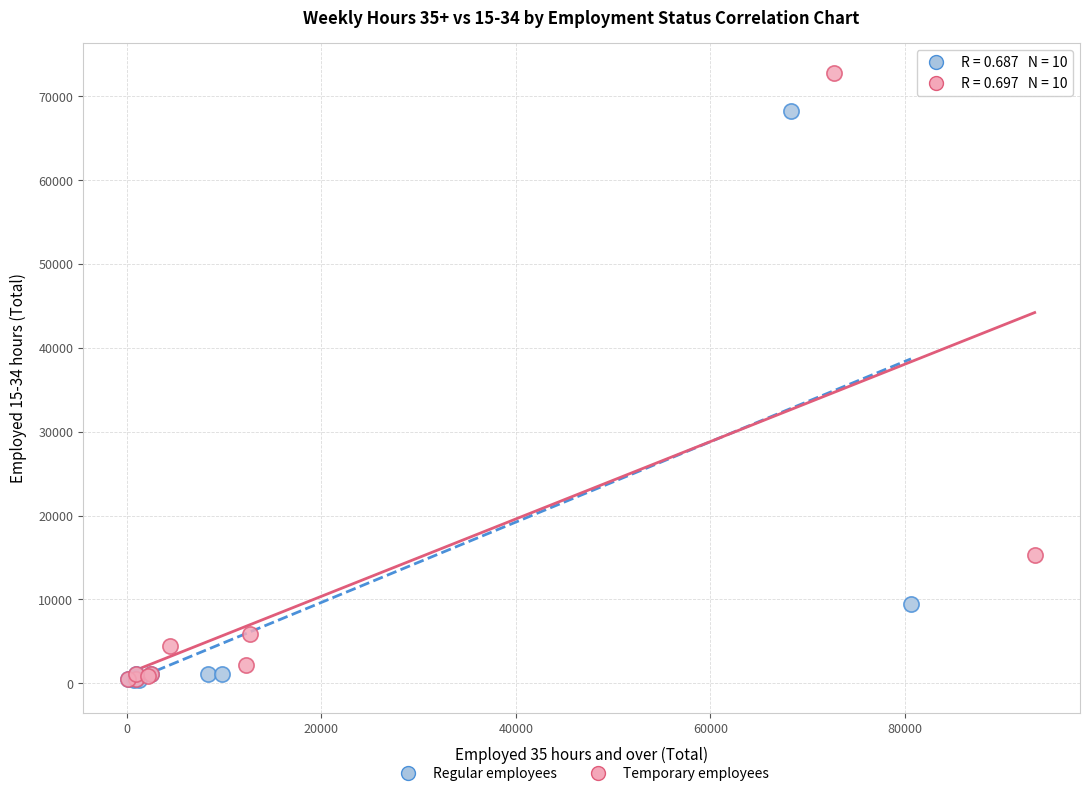

Which series contains the highest Y value?

Temporary employees